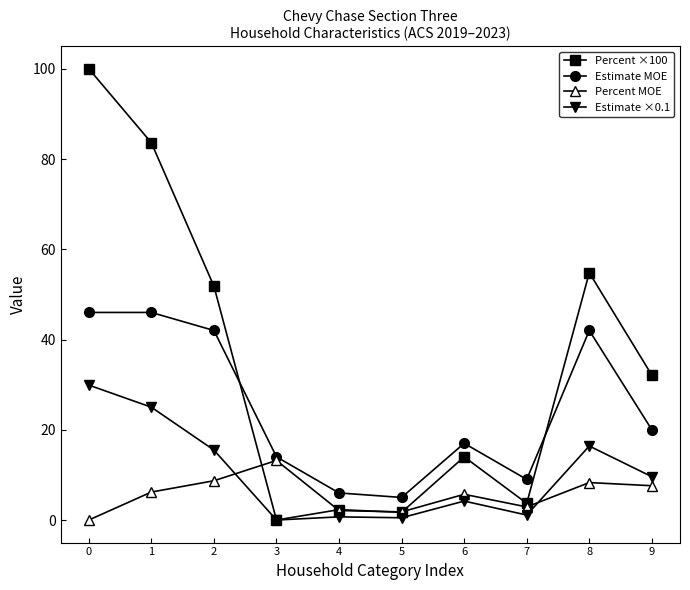

What is the difference between the highest and lowest values at 3?

14.0